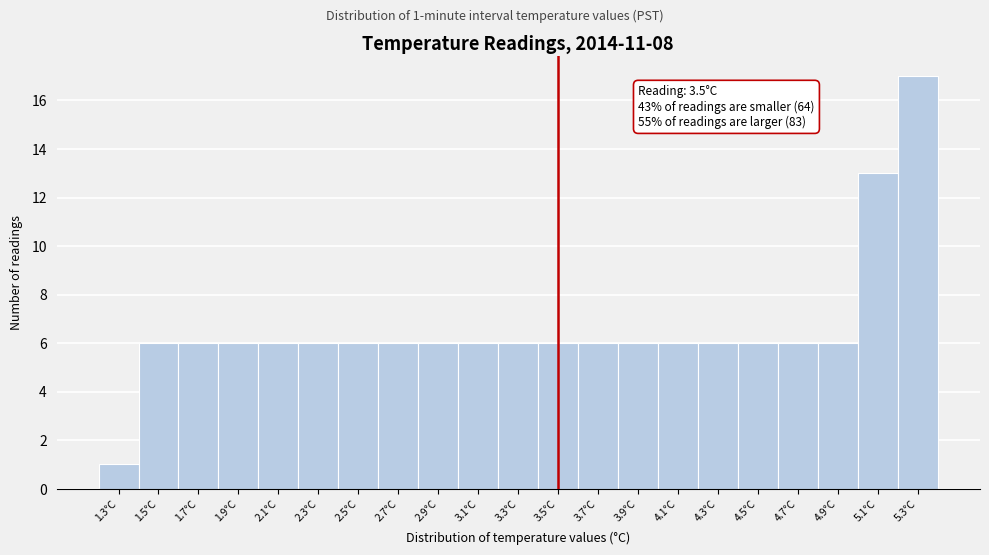

Over which range of the x-axis is the bar tallest?

5.2 to 5.4